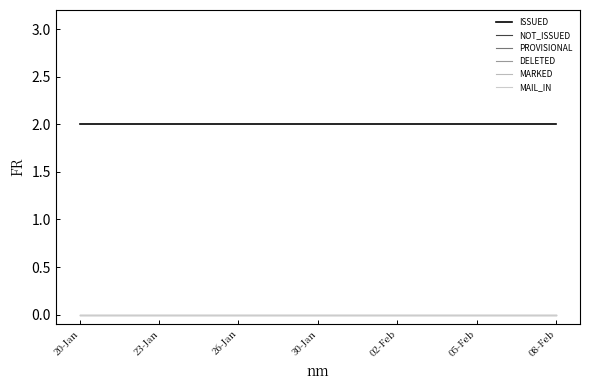

Does the chart display data point markers on the line(s)?

No